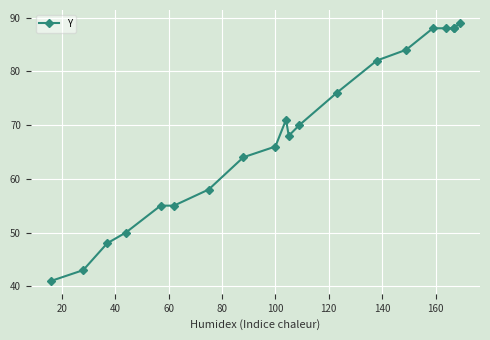

Does the chart display data point markers on the line(s)?

Yes